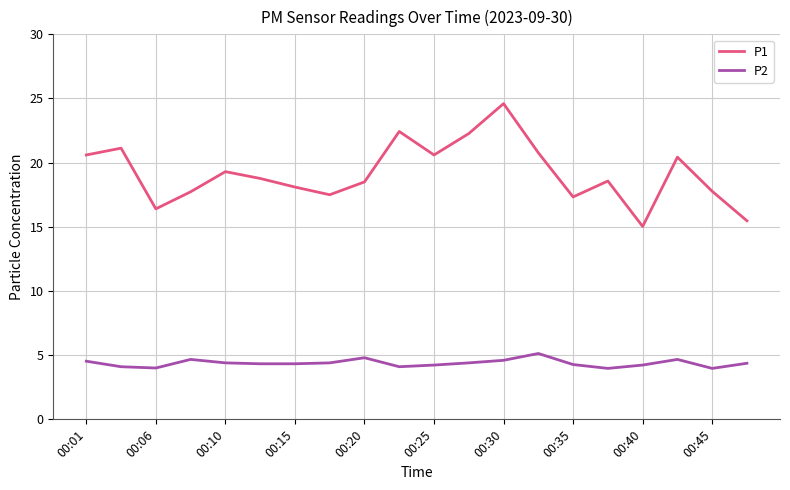

True or false: P2 and P1 intersect in this chart.

False